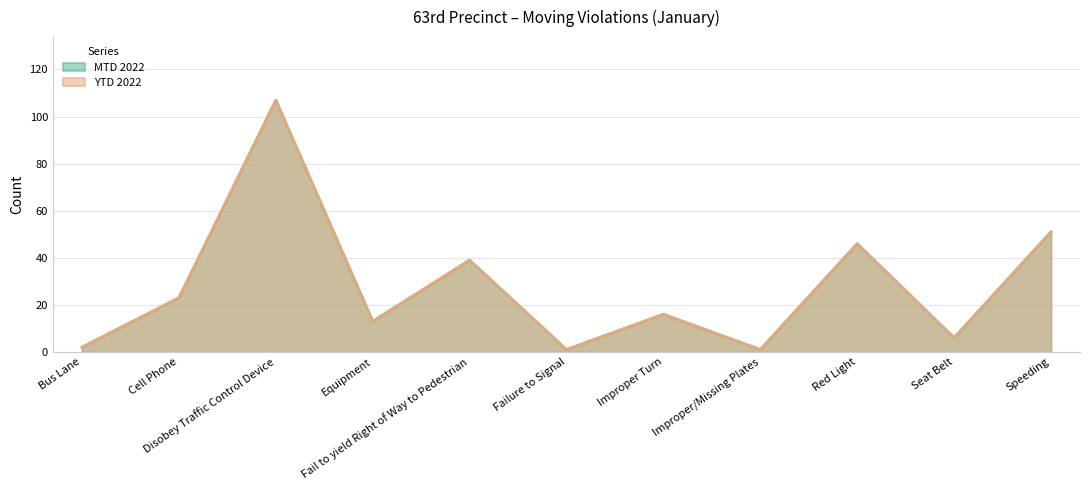

Is the value of MTD 2022 at Seat Belt greater than the value of YTD 2022 at Failure to Signal?

Yes